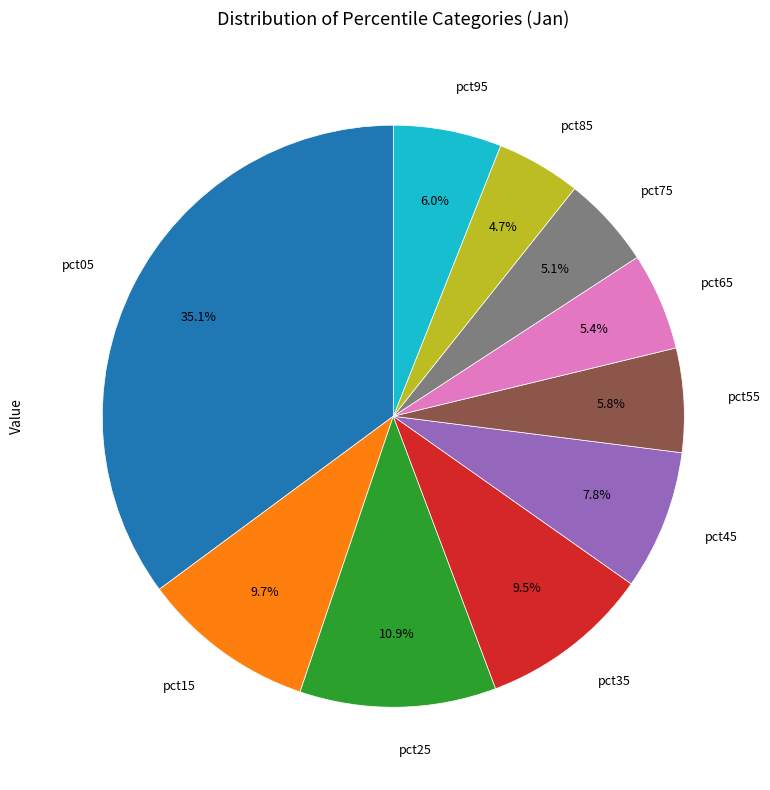

Which has a higher value, pct65 or pct45?

pct45